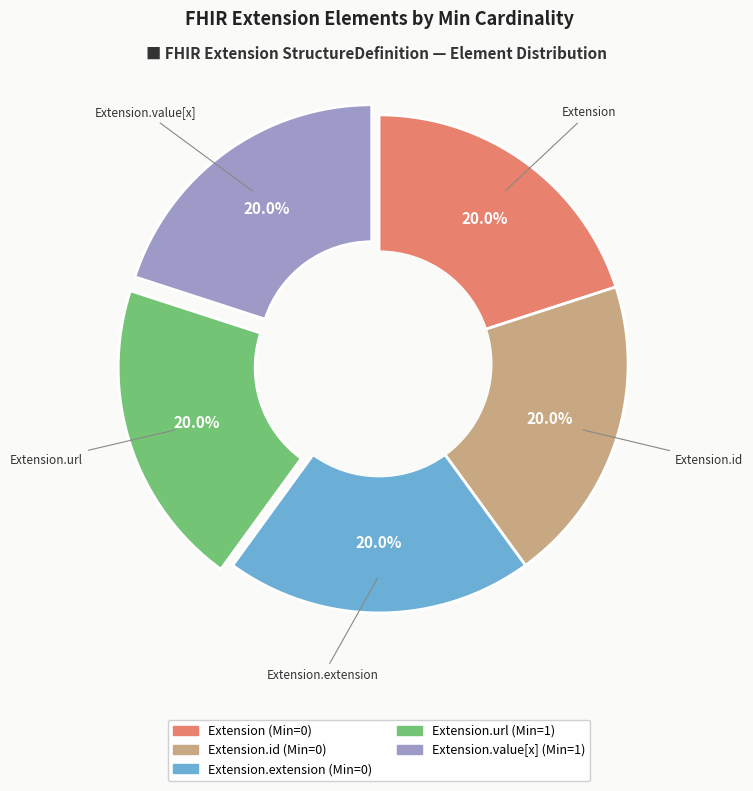

Is there any slice that represents more than half of the pie?

No